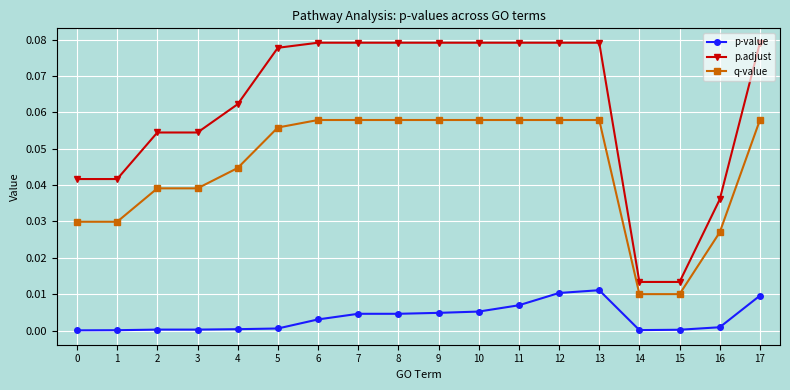

Rank the series at 8 from lowest to highest value.

p-value, q-value, p.adjust